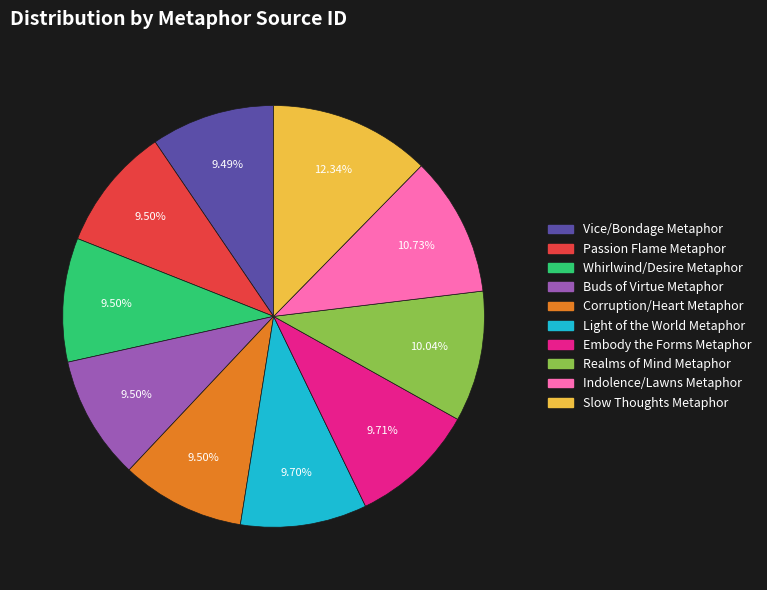

To the nearest percent, what is the difference between the largest and smallest slice percentages?

3%